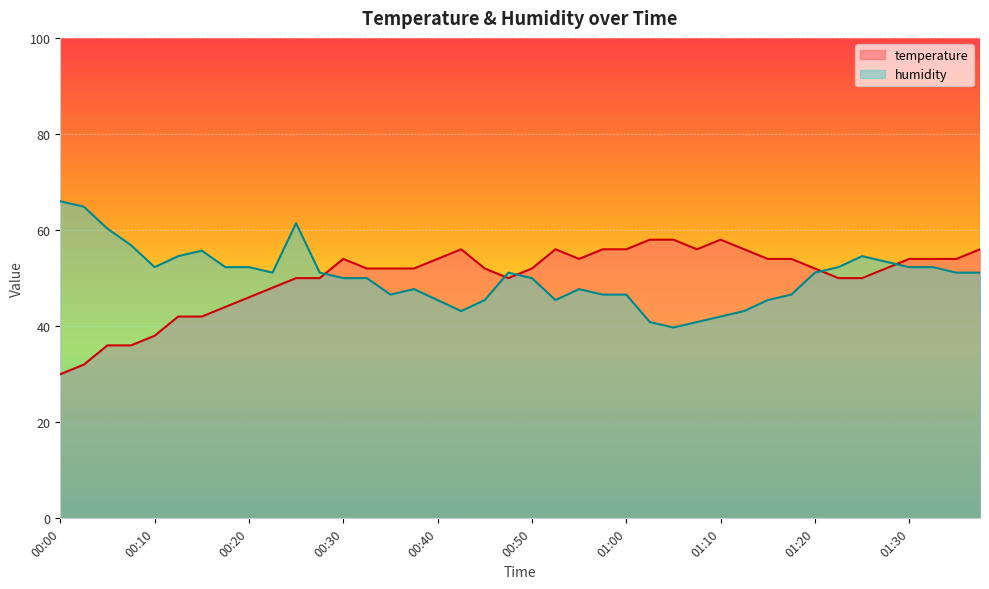

How many data points in humidity are above 51?

21